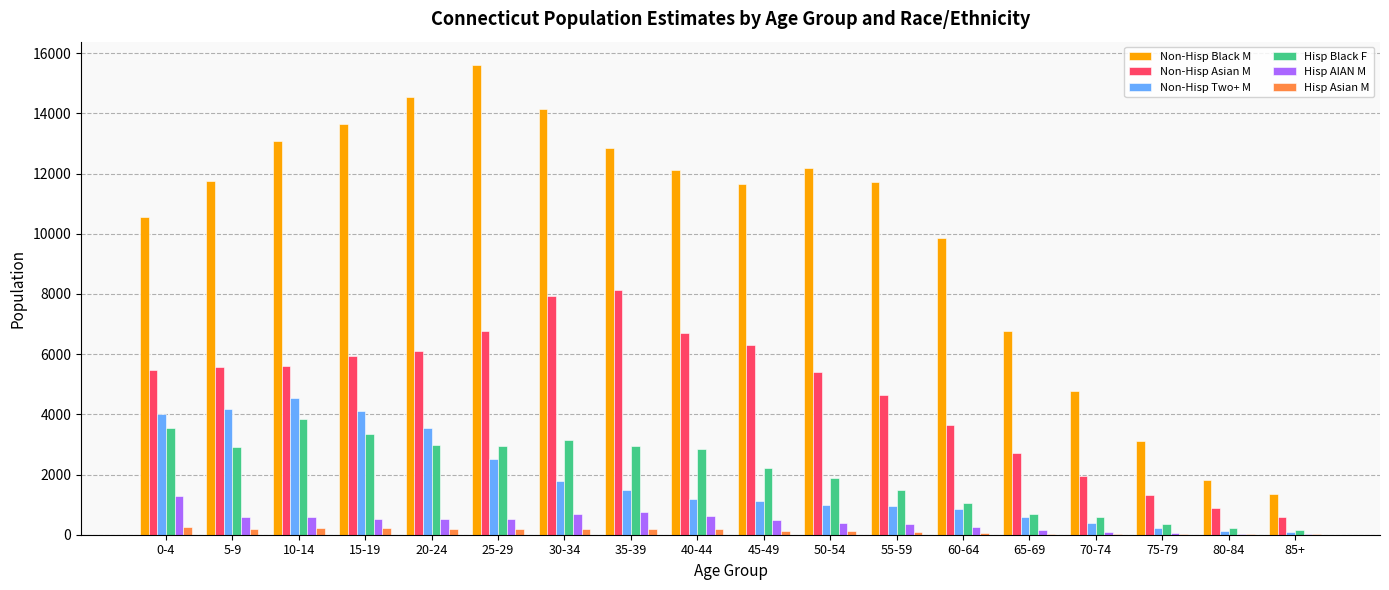

The value of Hisp Black F at 5-9 is 2906. True or false?

True